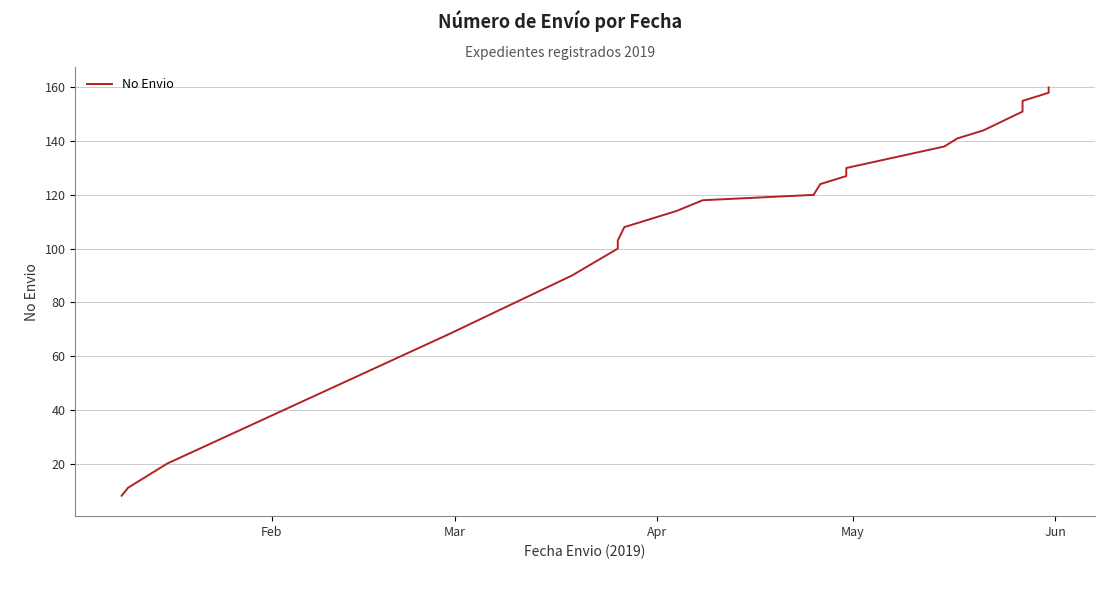

What is the difference between the maximum and minimum values?

152